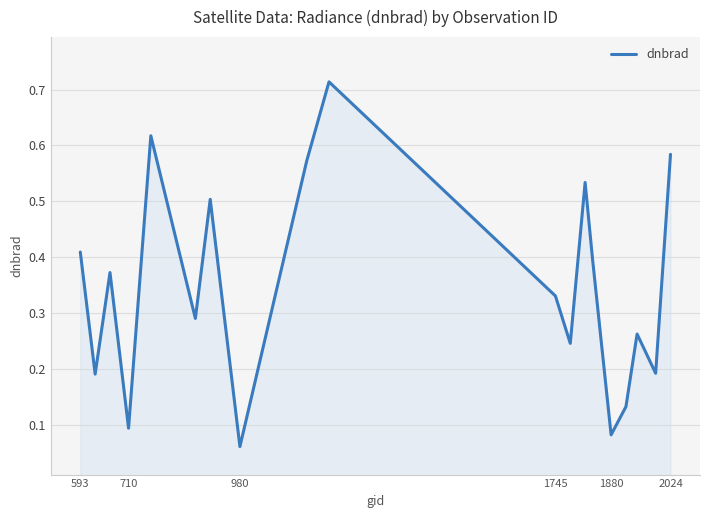

Is it true that the value at 1880 is 0.0?

False